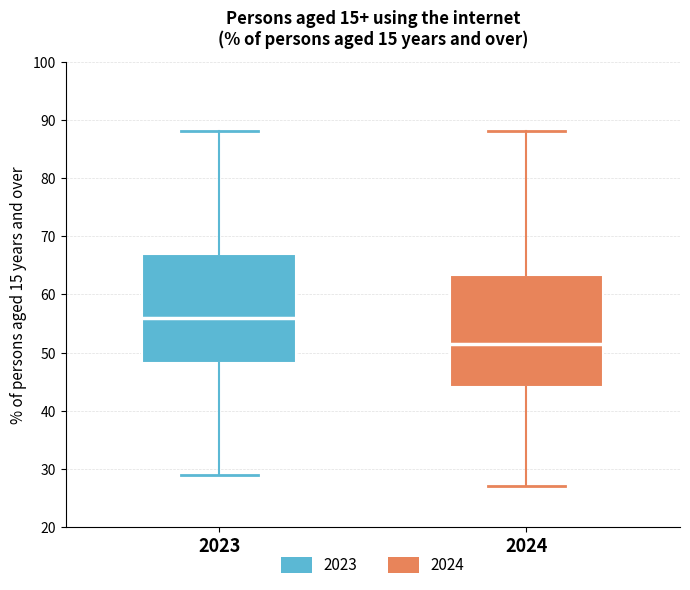

Reading left to right, read every box against the y-axis: the position of its median line, the range the box covers, and the ends of its whiskers. The values are not printed on the chart, so give them approximately, as read against the axis.

2023: median 56, box 48 to 67, whiskers 29 to 88
2024: median 52, box 44 to 63, whiskers 27 to 88